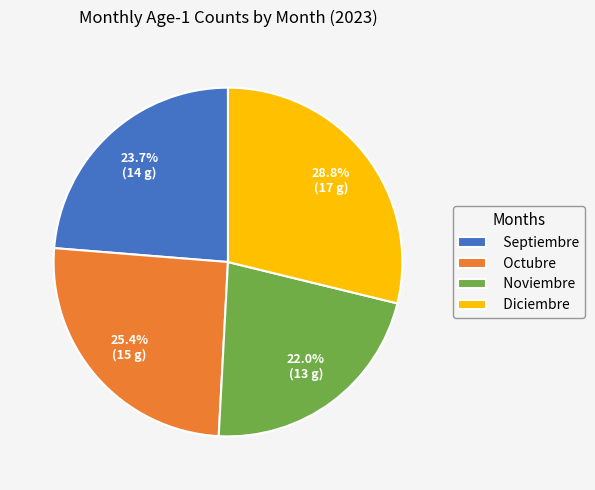

Does Diciembre represent more than half of the total?

No